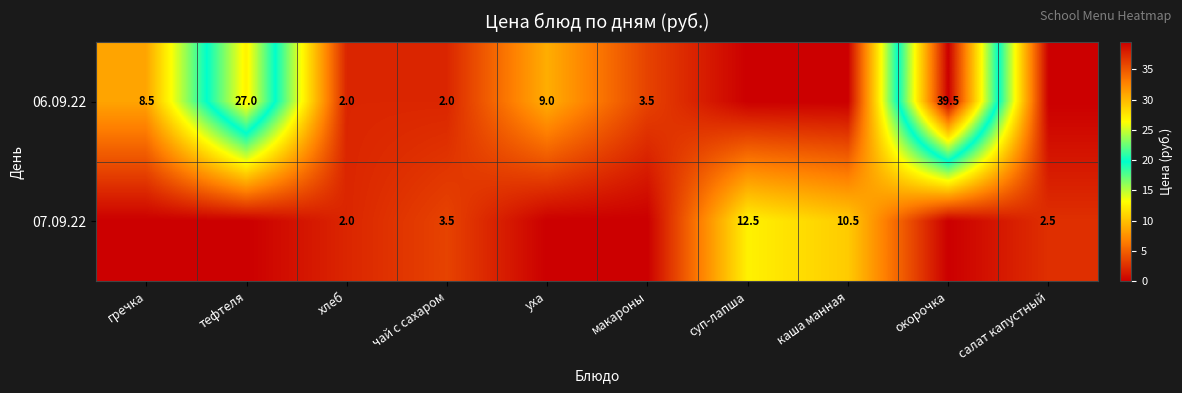

True or false: 07.09.22 has a value of 17.1 at каша манная.

False